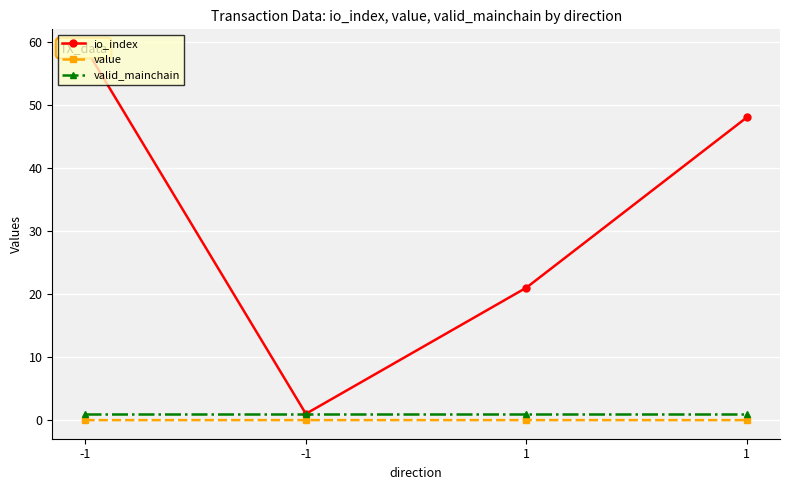

What are all the series names shown in the legend?

io_index, value, valid_mainchain